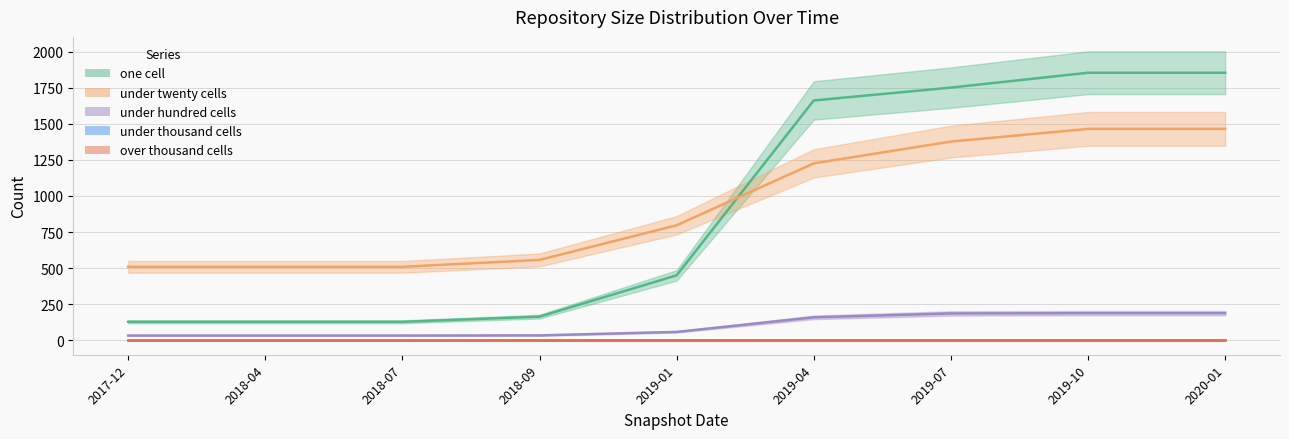

Between 2018-09 and 2019-10, which is larger?

2019-10